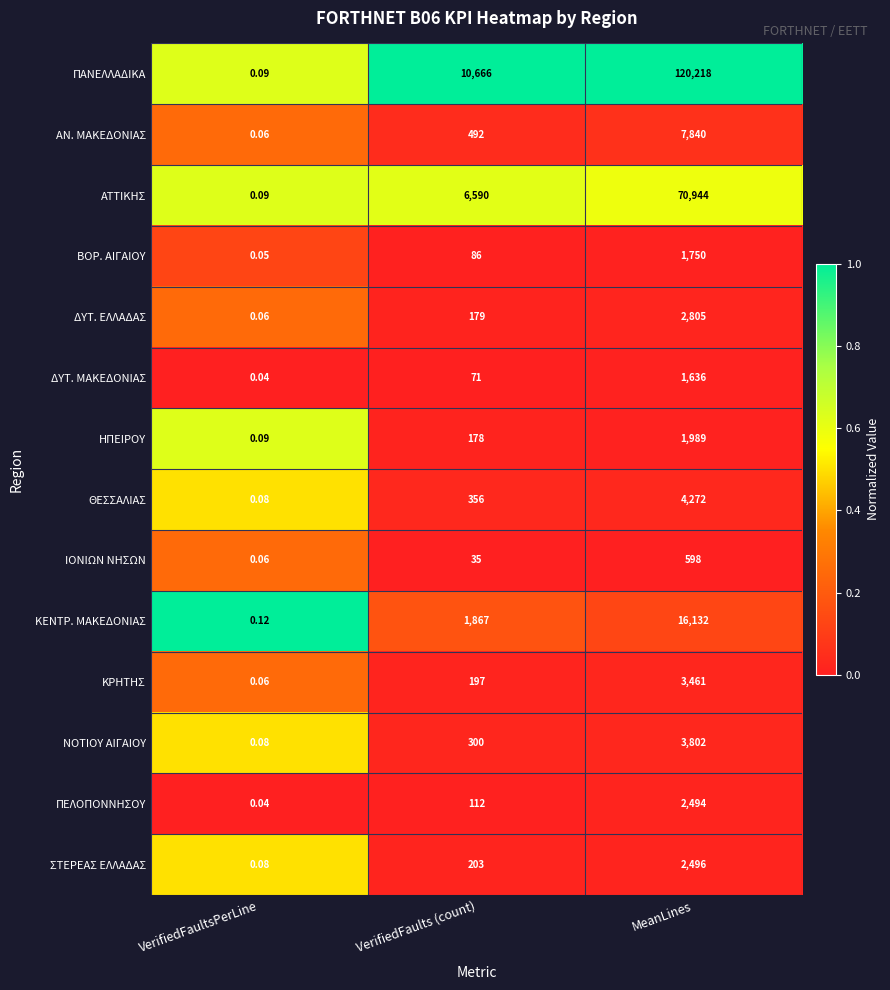

Rank the series at MeanLines from highest to lowest value.

ΠΑΝΕΛΛΑΔΙΚΑ, ΑΤΤΙΚΗΣ, ΚΕΝΤΡ. ΜΑΚΕΔΟΝΙΑΣ, ΑΝ. ΜΑΚΕΔΟΝΙΑΣ, ΘΕΣΣΑΛΙΑΣ, ΝΟΤΙΟΥ ΑΙΓΑΙΟΥ, ΚΡΗΤΗΣ, ΔΥΤ. ΕΛΛΑΔΑΣ, ΣΤΕΡΕΑΣ ΕΛΛΑΔΑΣ, ΠΕΛΟΠΟΝΝΗΣΟΥ, ΗΠΕΙΡΟΥ, ΒΟΡ. ΑΙΓΑΙΟΥ, ΔΥΤ. ΜΑΚΕΔΟΝΙΑΣ, ΙΟΝΙΩΝ ΝΗΣΩΝ